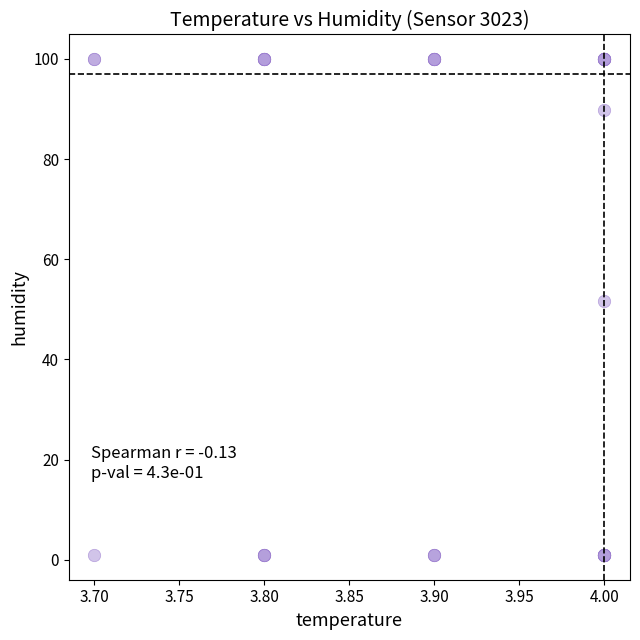

What Y value in the scatter plot is closest to 50?

51.7